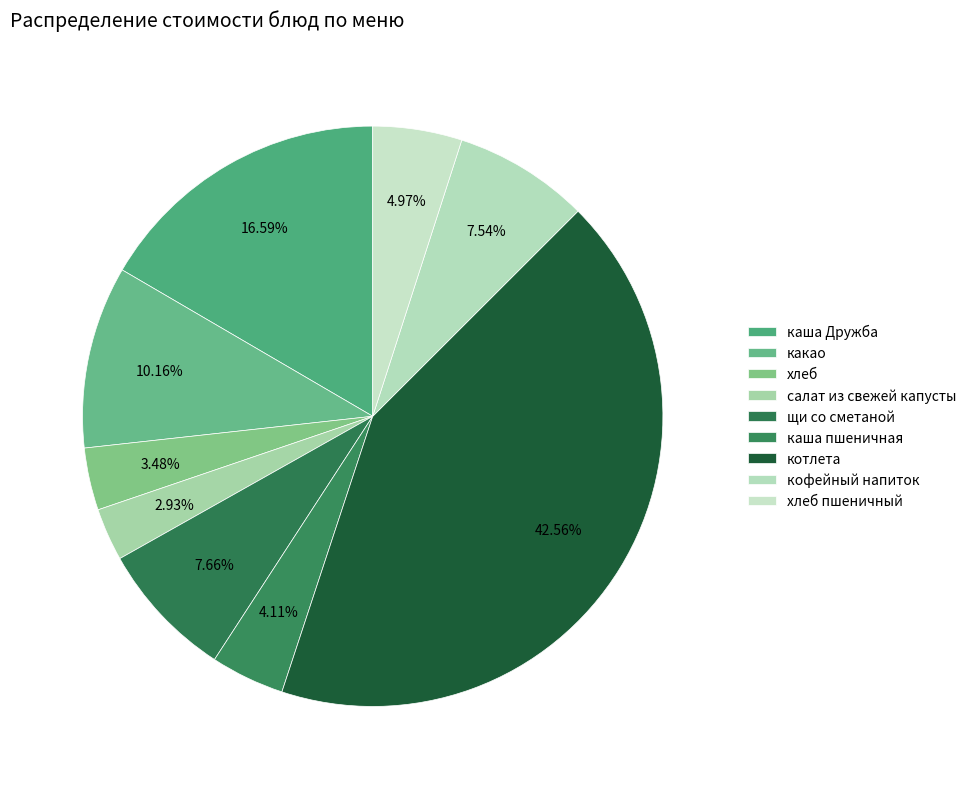

How many segments does this pie chart have?

9